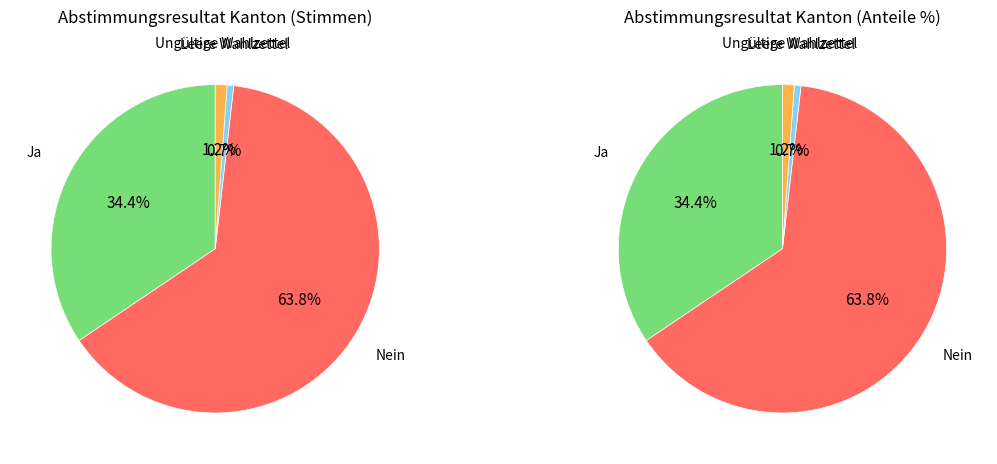

Does Nein account for over 50% of the chart?

Yes